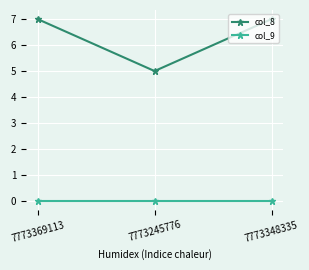

Is the value of col_8 at 7773369113 greater than the value of col_9 at 7773348335?

Yes